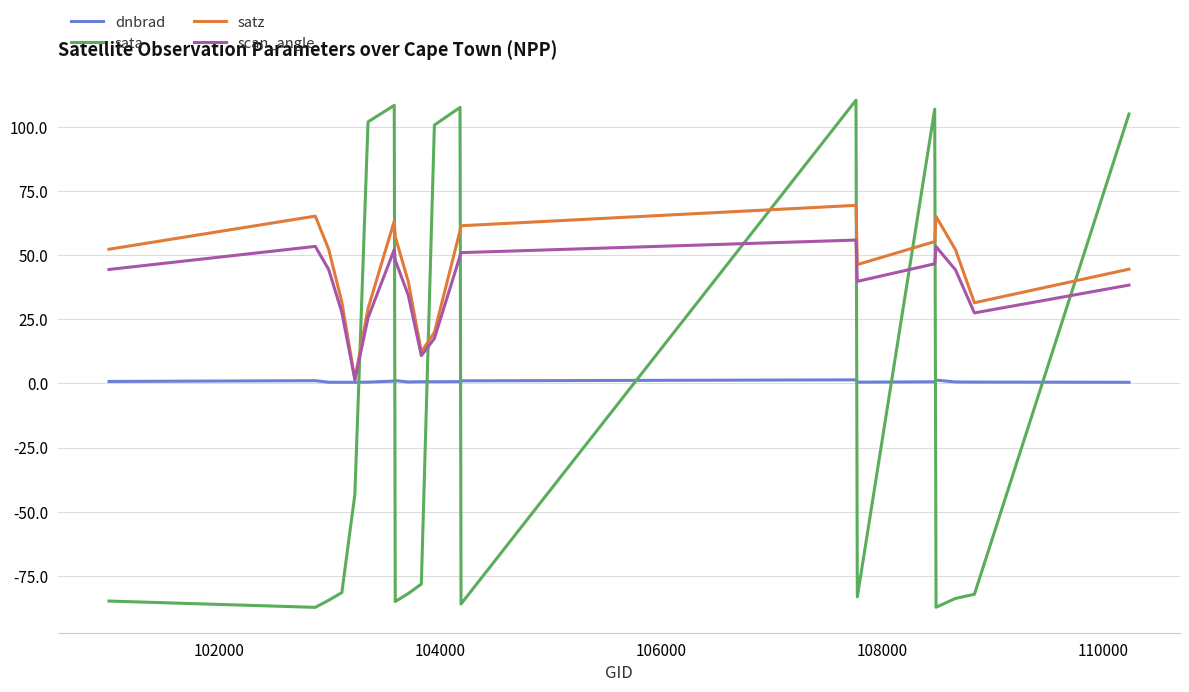

What is the maximum value shown in the chart?

110.5